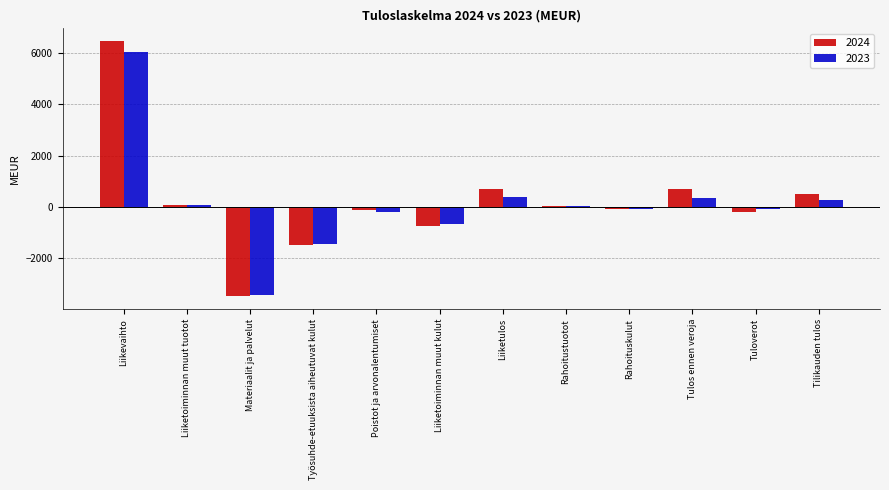

Which series changed the most between Liikevaihto and Liiketulos?

2024